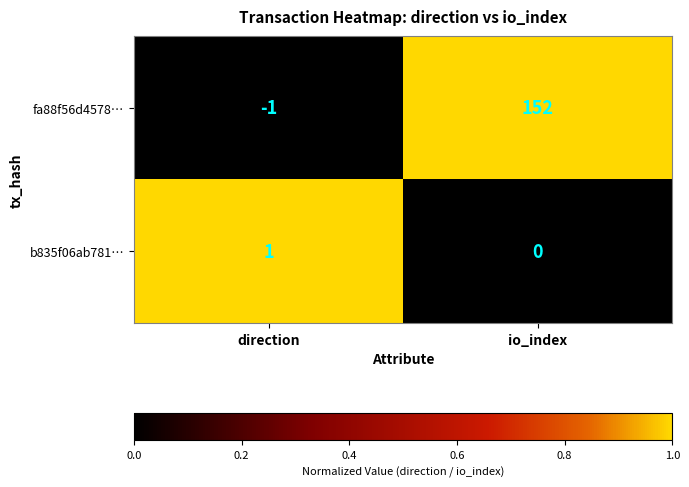

At how many categories does at least one series exceed 0?

2